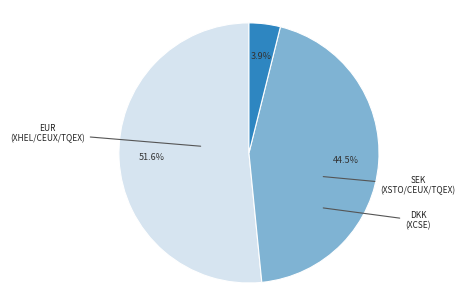

Is there any slice that represents more than half of the pie?

Yes